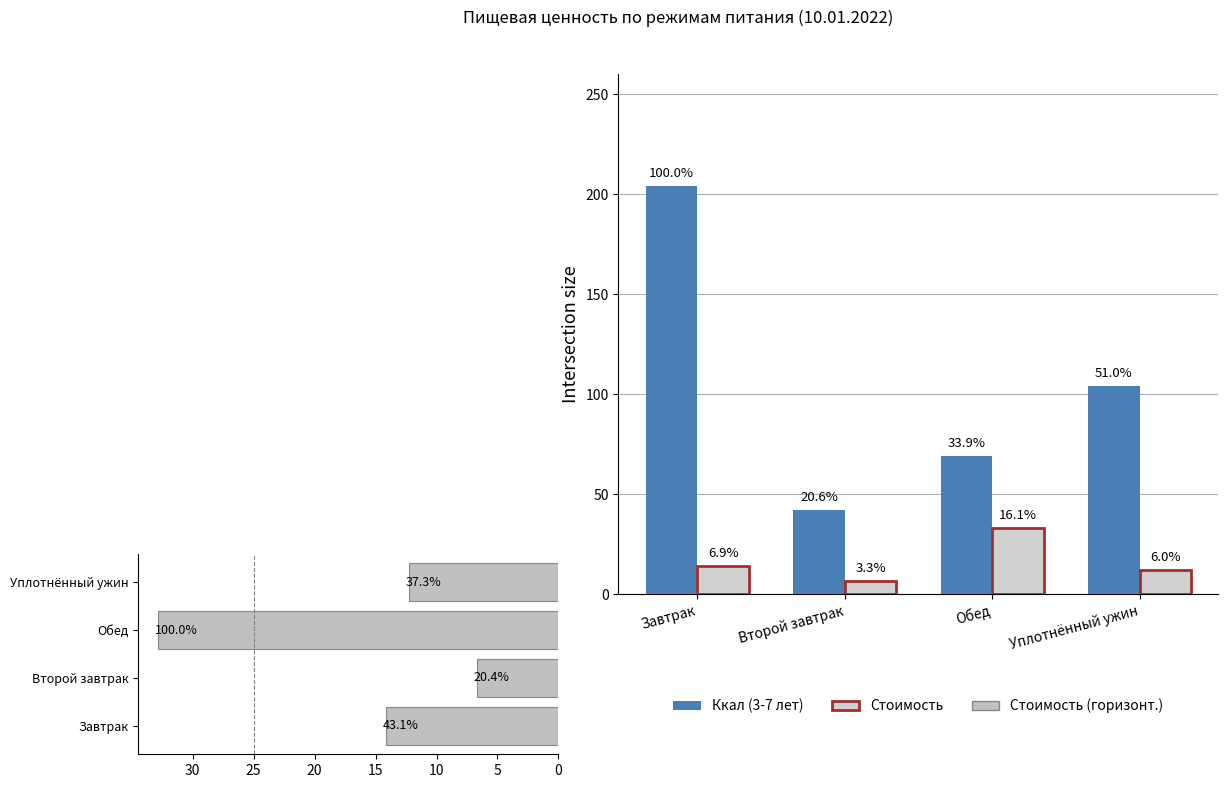

What is the approximate value of Стоимость at Уплотнённый ужин?

12.2